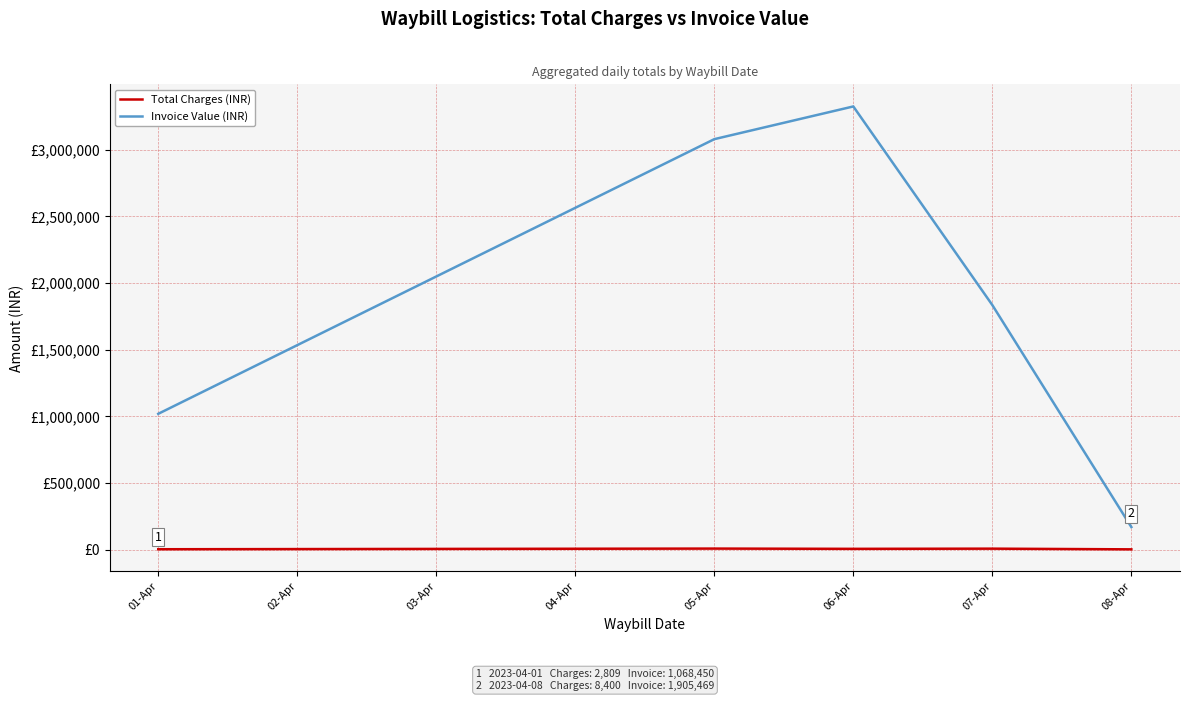

What are all the series names shown in the legend?

Total Charges (INR), Invoice Value (INR)